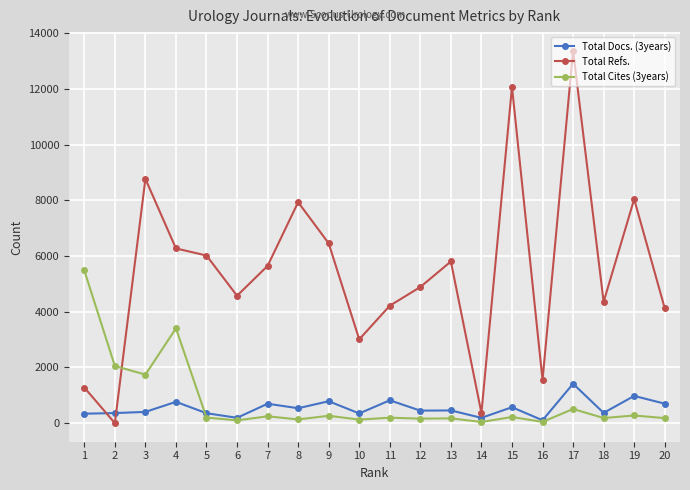

List the series in order of their peak value, lowest first.

Total Docs. (3years), Total Cites (3years), Total Refs.